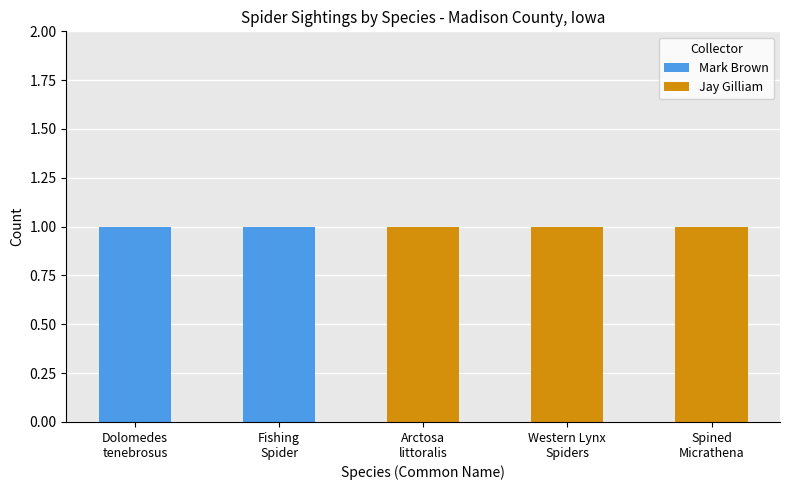

Are the bars horizontal?

No